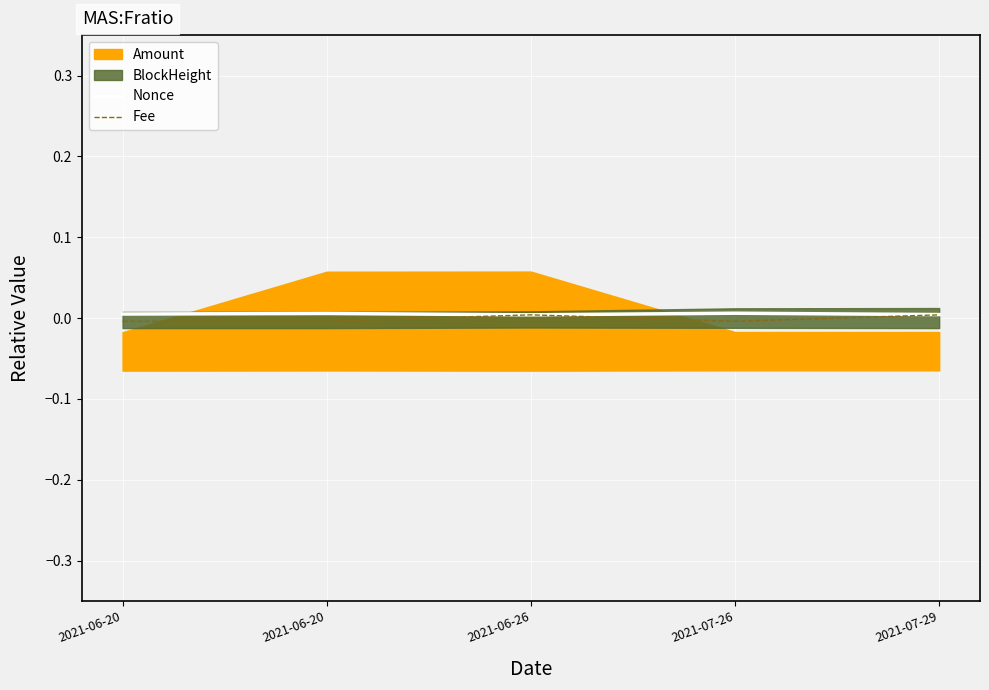

Count the Nonce values in the range 0 to 1.

5